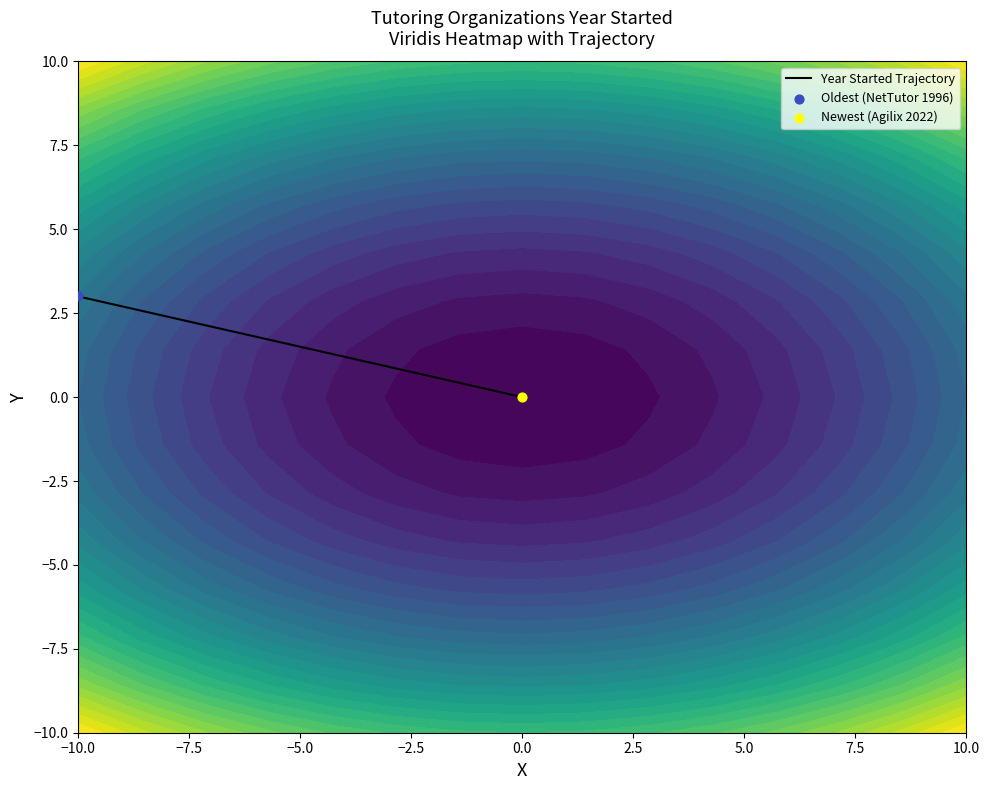

What is the sum of the values at −10.0 and 0.0?

3